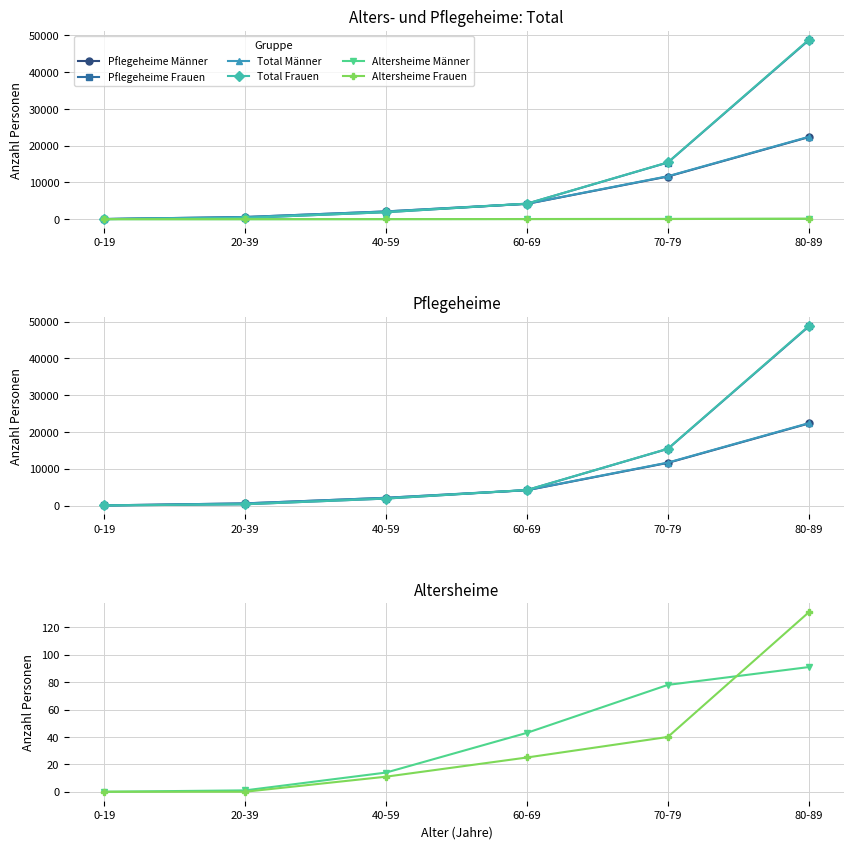

Reading left to right, what are all the values shown in this chart?

Pflegeheime Männer: 0-19=44	20-39=591	40-59=2105	60-69=4166	70-79=11613	80-89=22321
Pflegeheime Frauen: 0-19=26	20-39=354	40-59=1898	60-69=4213	70-79=15420	80-89=48704
Total Männer: 0-19=44	20-39=592	40-59=2119	60-69=4209	70-79=11691	80-89=22412
Total Frauen: 0-19=26	20-39=354	40-59=1909	60-69=4238	70-79=15460	80-89=48835
Altersheime Männer: 0-19=0	20-39=1	40-59=14	60-69=43	70-79=78	80-89=91
Altersheime Frauen: 0-19=0	20-39=0	40-59=11	60-69=25	70-79=40	80-89=131